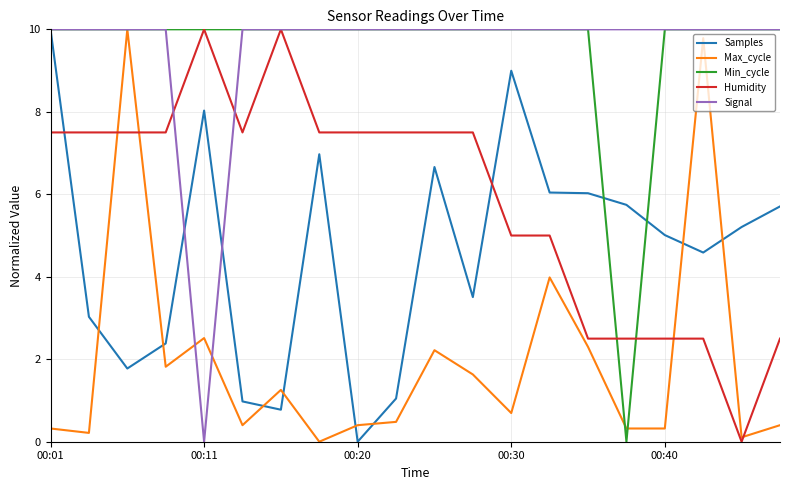

What is the greatest value displayed?

10.0